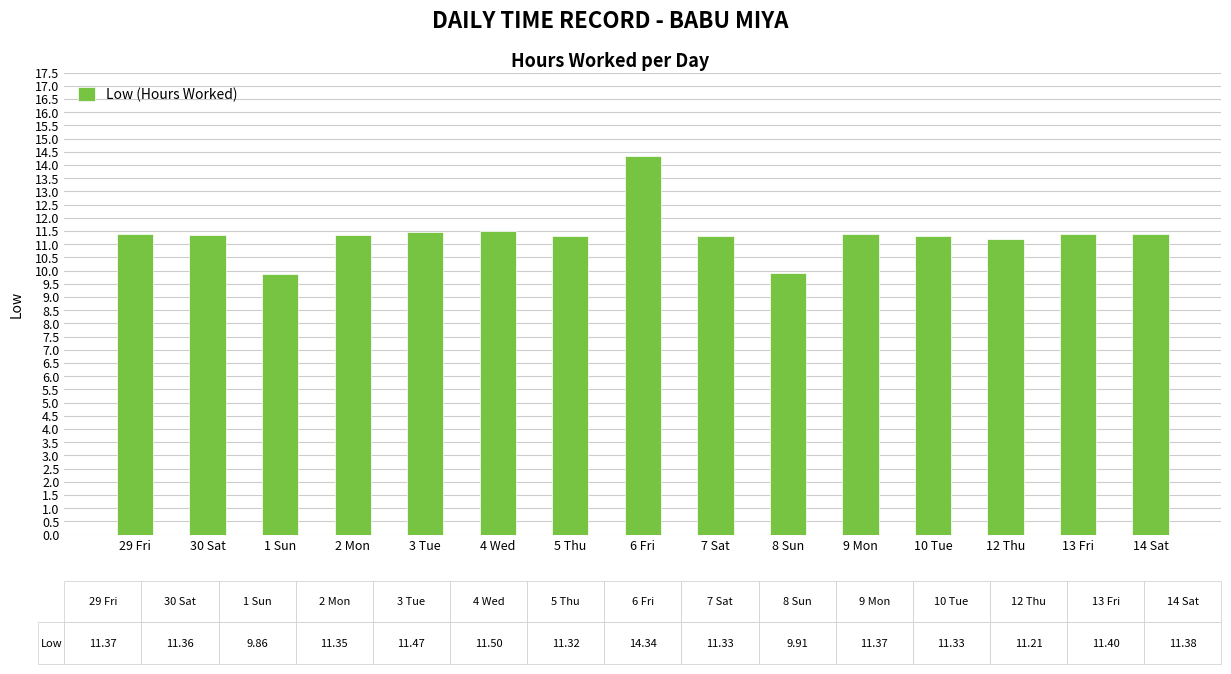

What is the smallest value displayed?

9.9